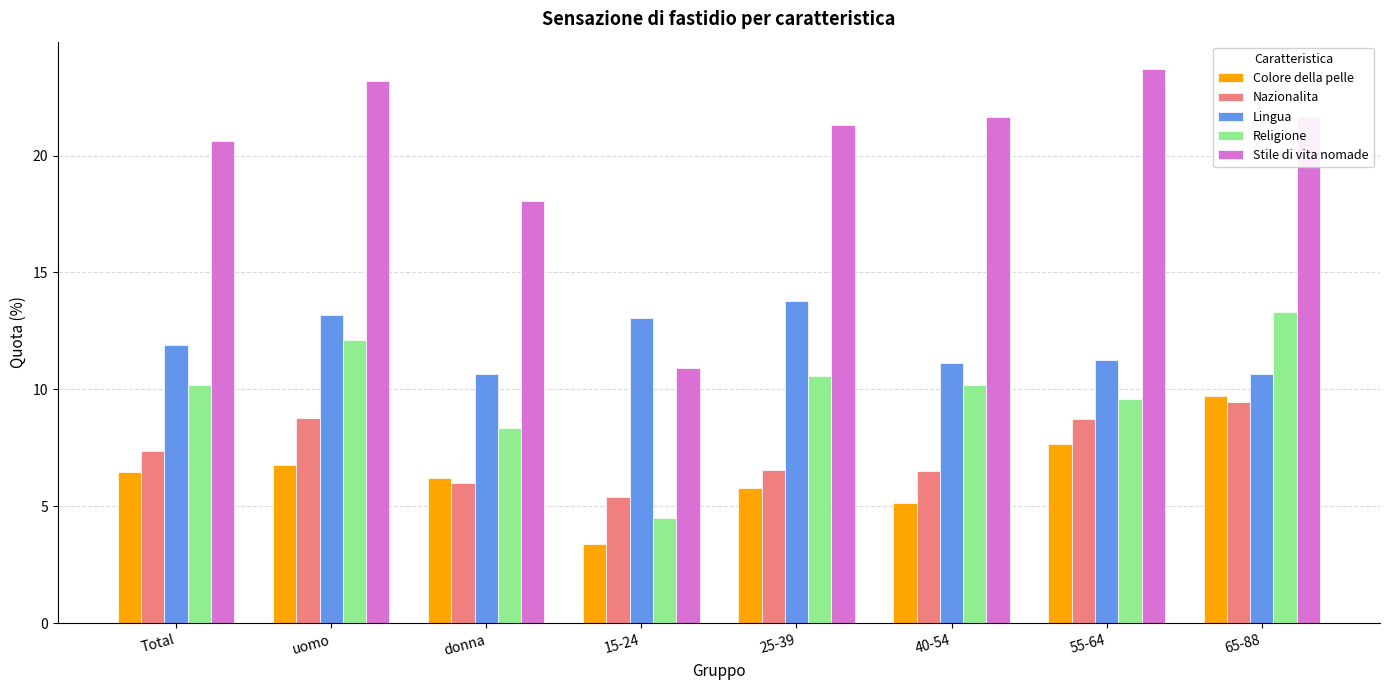

What is the difference between the maximum and minimum values in the Colore della pelle series?

6.3